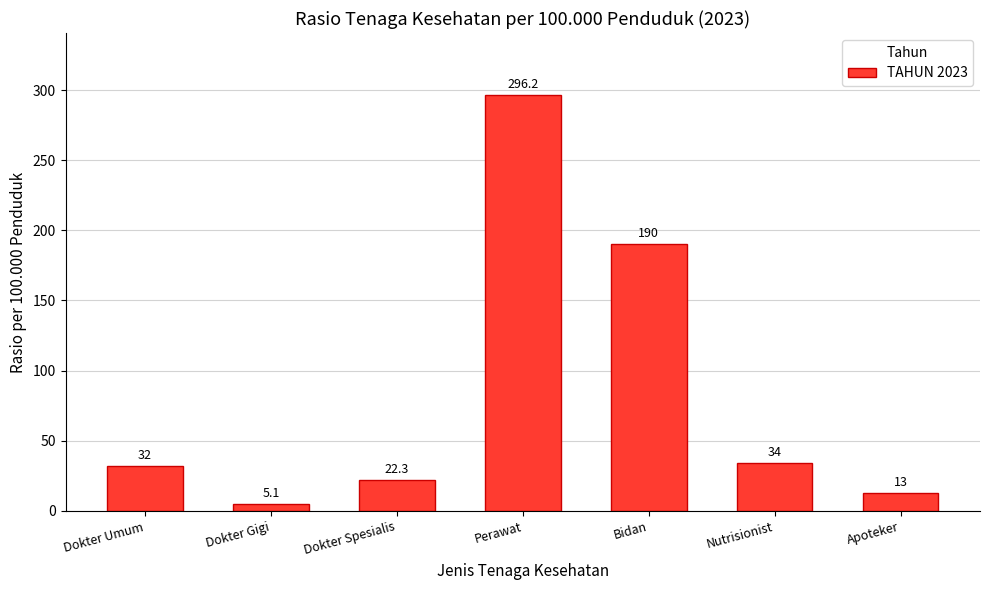

List the labels in order of value, largest first.

Perawat, Bidan, Nutrisionist, Dokter Umum, Dokter Spesialis, Apoteker, Dokter Gigi